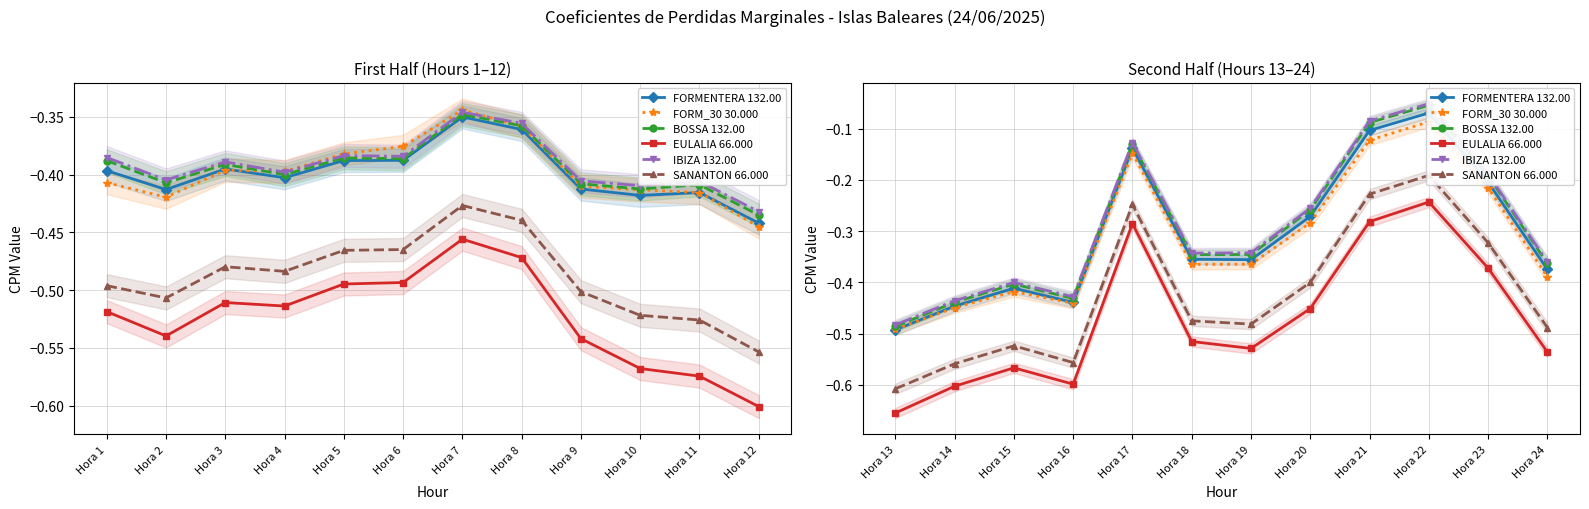

What is the value of the FORMENTERA 132.00 point at the 10th from the left?

-0.1